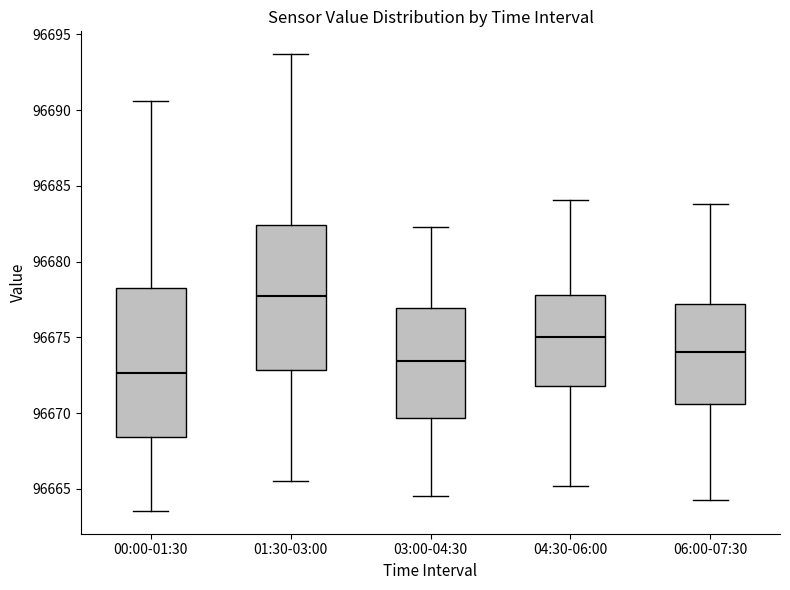

Reading left to right, read every box against the y-axis: the position of its median line, the range the box covers, and the ends of its whiskers. The values are not printed on the chart, so give them approximately, as read against the axis.

00:00-01:30: median 96672.5, box 96668.5 to 96678.5, whiskers 96663.5 to 96690.5
01:30-03:00: median 96678.0, box 96673.0 to 96682.5, whiskers 96665.5 to 96693.5
03:00-04:30: median 96673.5, box 96669.5 to 96677.0, whiskers 96664.5 to 96682.5
04:30-06:00: median 96675.0, box 96672.0 to 96678.0, whiskers 96665.0 to 96684.0
06:00-07:30: median 96674.0, box 96670.5 to 96677.0, whiskers 96664.5 to 96684.0